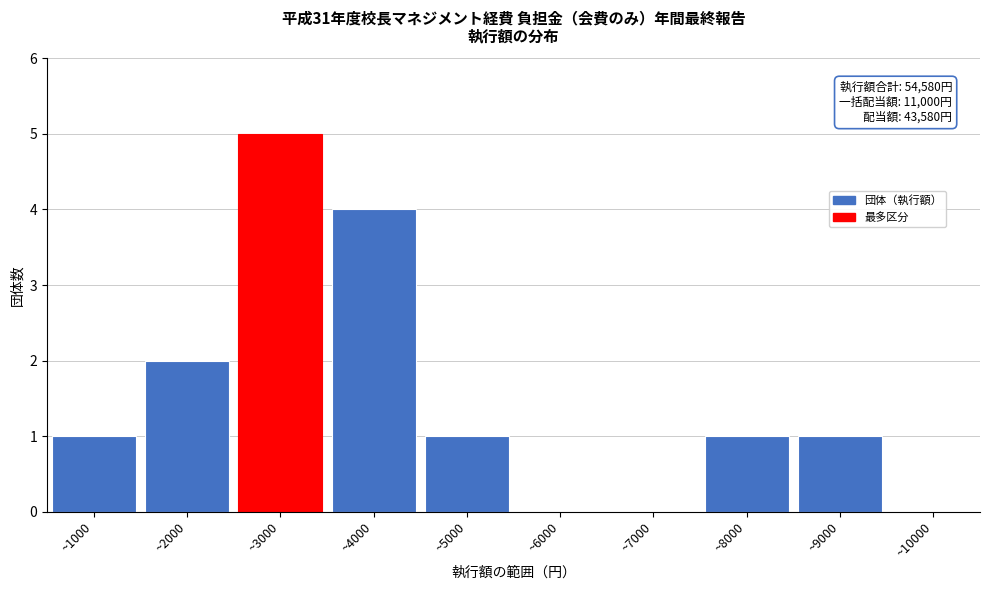

Reading left to right, extract all data points from this chart.

~1000=1	~2000=2	~3000=5	~4000=4	~5000=1	~6000=0	~7000=0	~8000=1	~9000=1	~10000=0